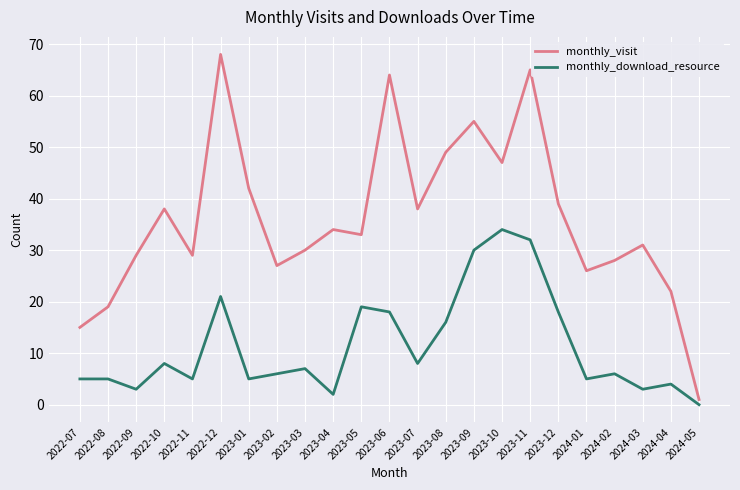

In monthly_download_resource, how many points are lower than both neighbors (excluding endpoints)?

7